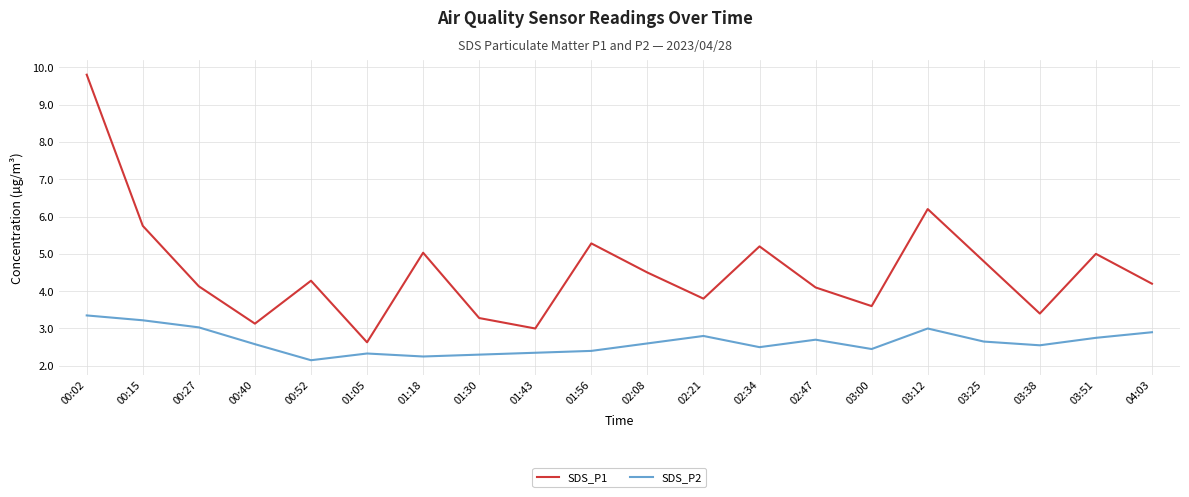

What position from the right is 00:40?

17